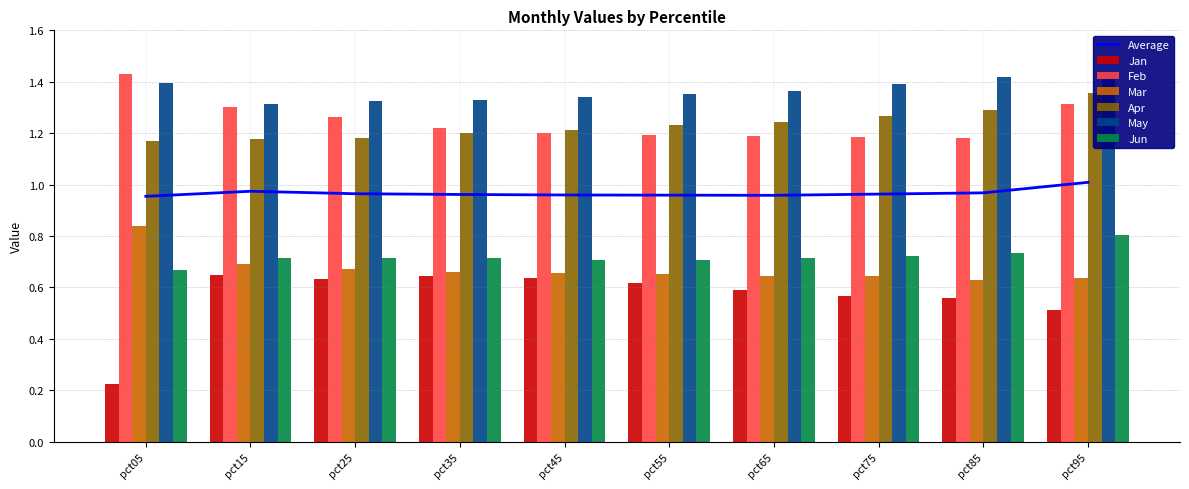

At how many categories does at least one series exceed 0?

10